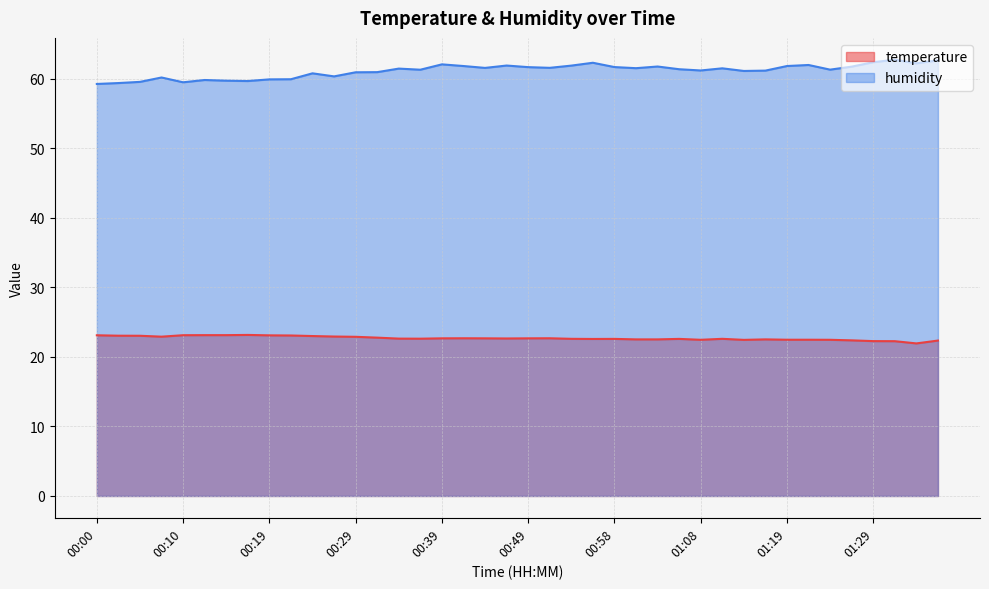

Count the number of categories in the chart.

40